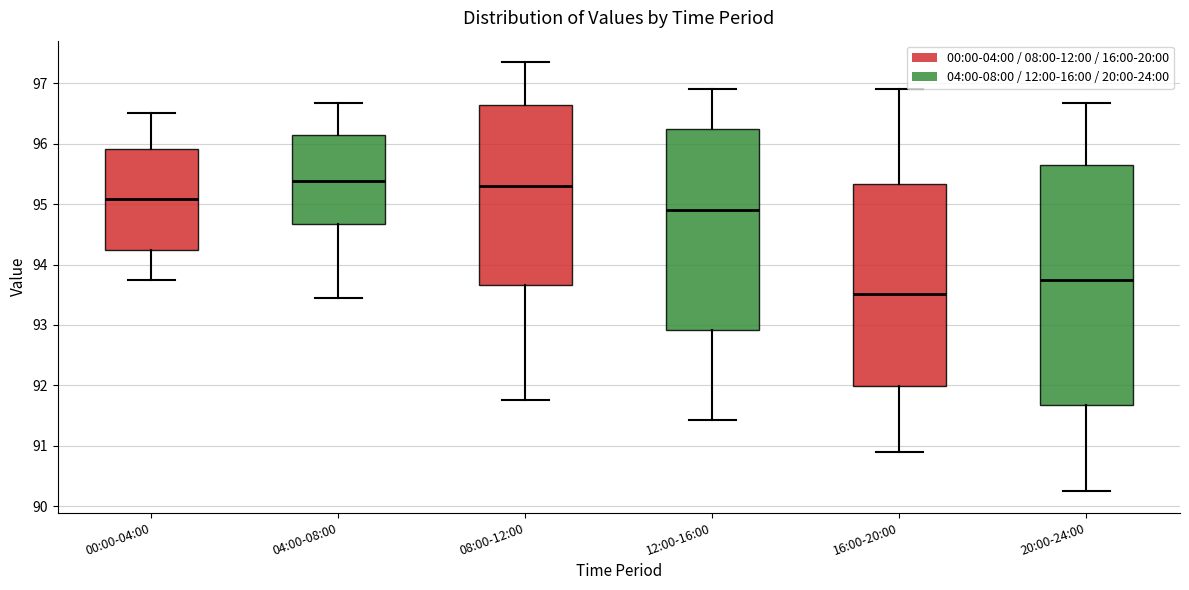

Where does the median line of the box for 08:00-12:00 sit on the y-axis? The values are not printed on the chart, so give them approximately, as read against the axis.

95.3